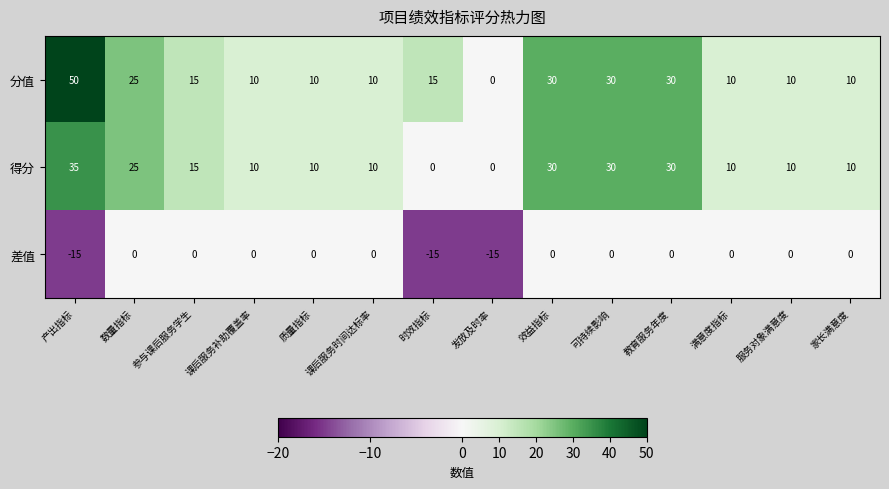

What is the maximum value for 得分?

35